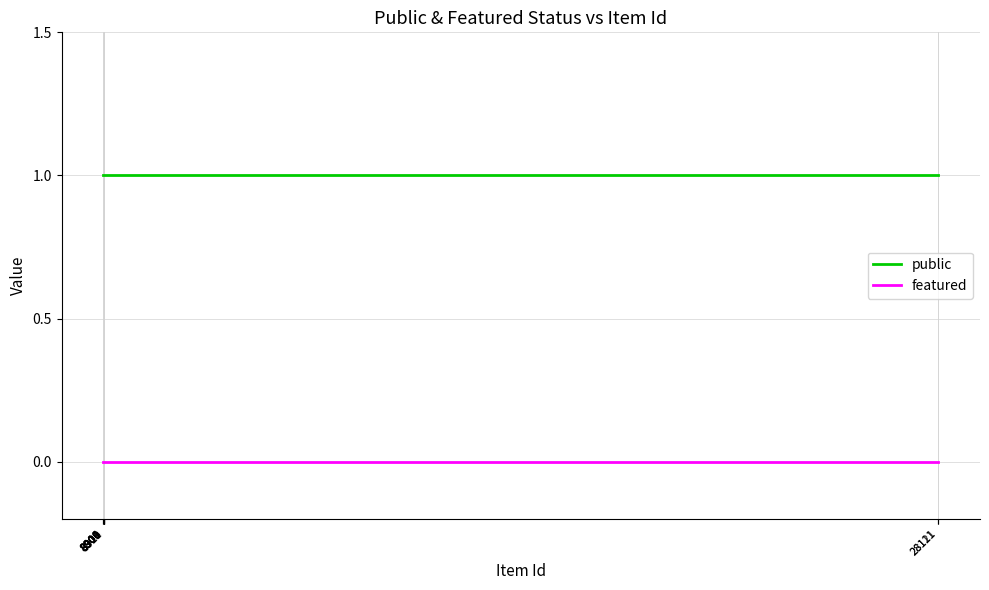

What is the sum of all public values?

9